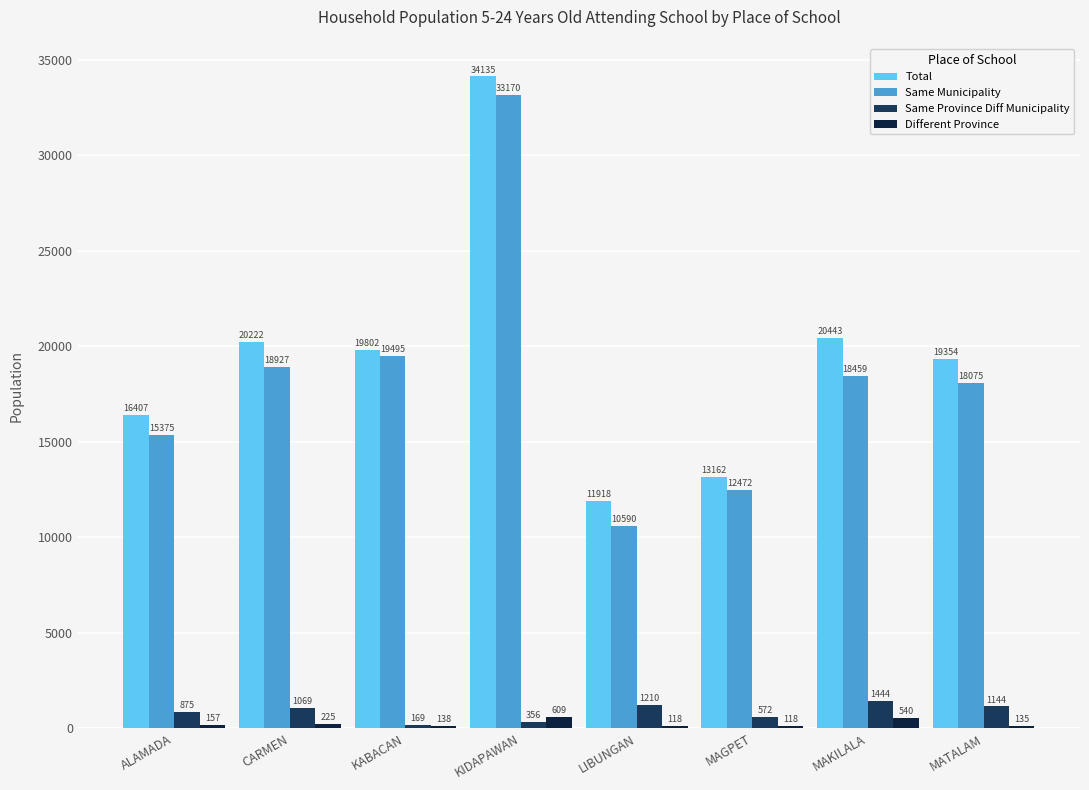

Reading left to right, extract all data points from this chart.

Total: ALAMADA=16407	CARMEN=20222	KABACAN=19802	KIDAPAWAN=34135	LIBUNGAN=11918	MAGPET=13162	MAKILALA=20443	MATALAM=19354
Same Municipality: ALAMADA=15375	CARMEN=18927	KABACAN=19495	KIDAPAWAN=33170	LIBUNGAN=10590	MAGPET=12472	MAKILALA=18459	MATALAM=18075
Same Province Diff Municipality: ALAMADA=875	CARMEN=1069	KABACAN=169	KIDAPAWAN=356	LIBUNGAN=1210	MAGPET=572	MAKILALA=1444	MATALAM=1144
Different Province: ALAMADA=157	CARMEN=225	KABACAN=138	KIDAPAWAN=609	LIBUNGAN=118	MAGPET=118	MAKILALA=540	MATALAM=135